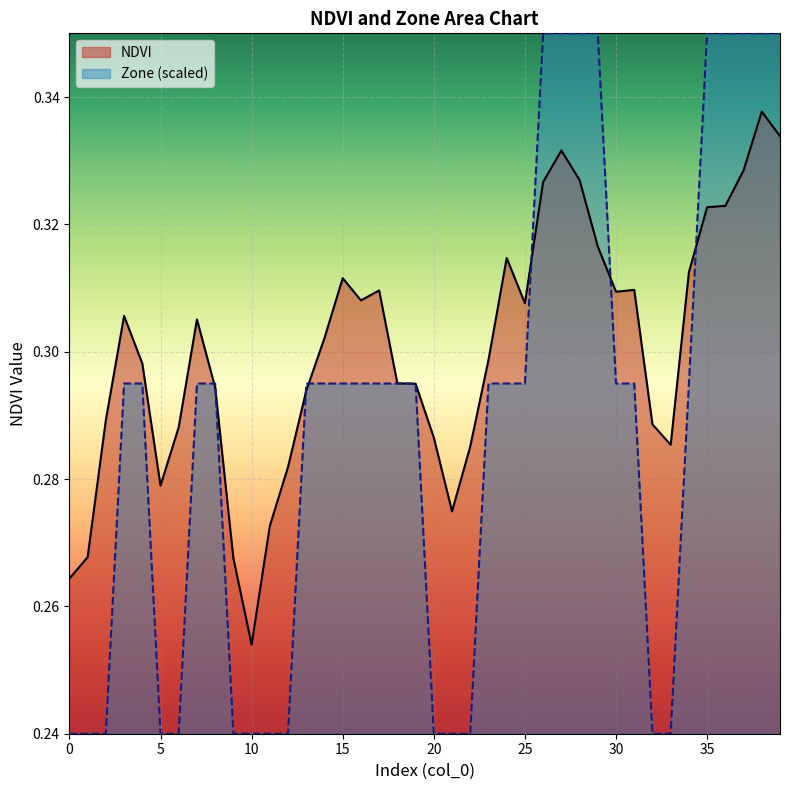

What is the average value of the NDVI series?

0.3